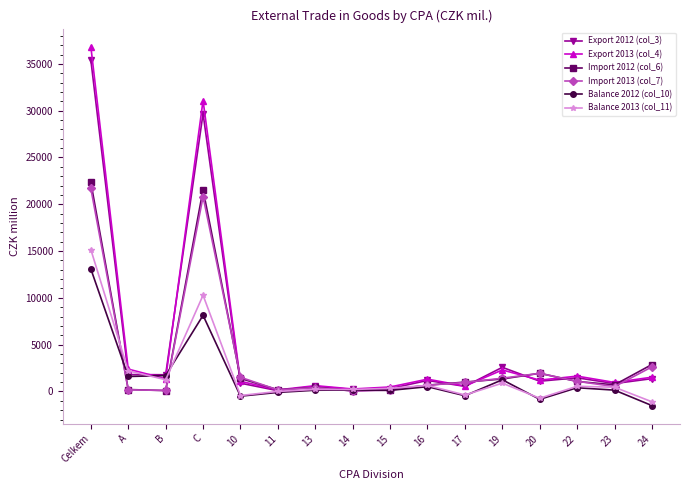

What is the difference between the highest and lowest values at 11?

288